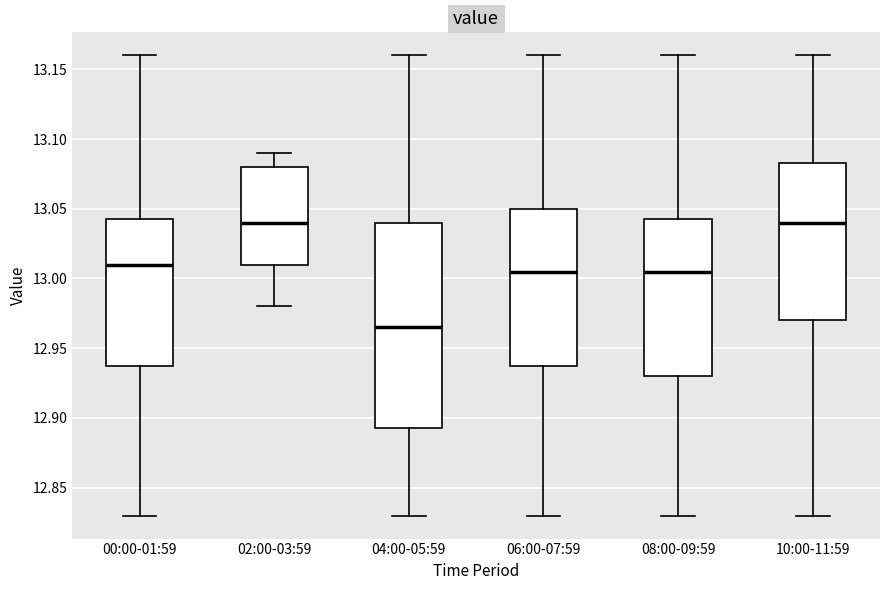

Comparing the boxes themselves (not the whiskers), which one is the tallest?

04:00-05:59